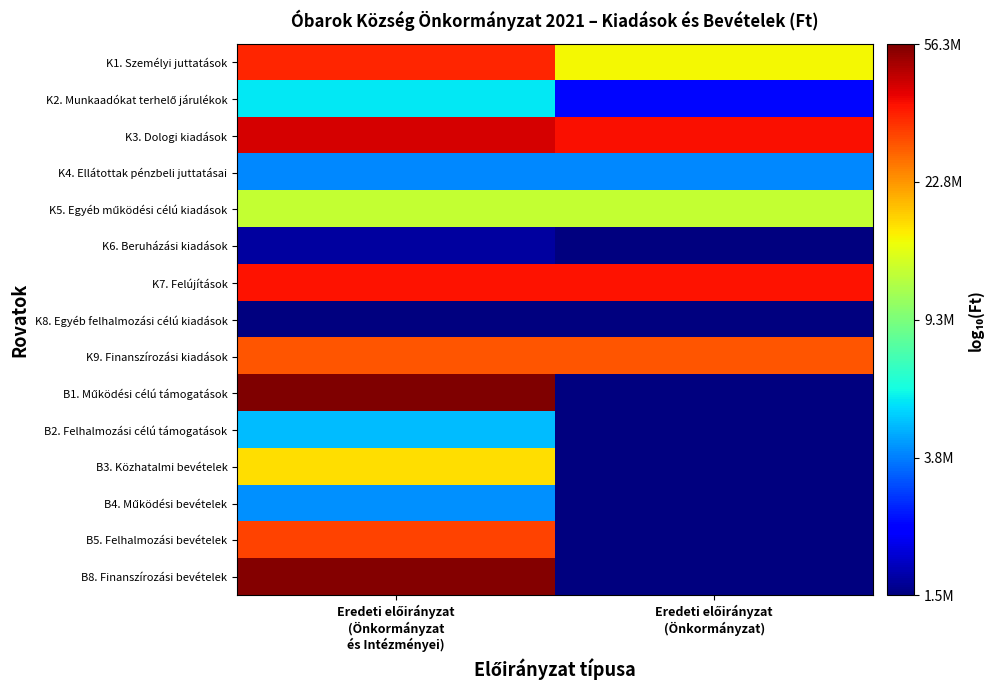

Count the number of categories in the chart.

2